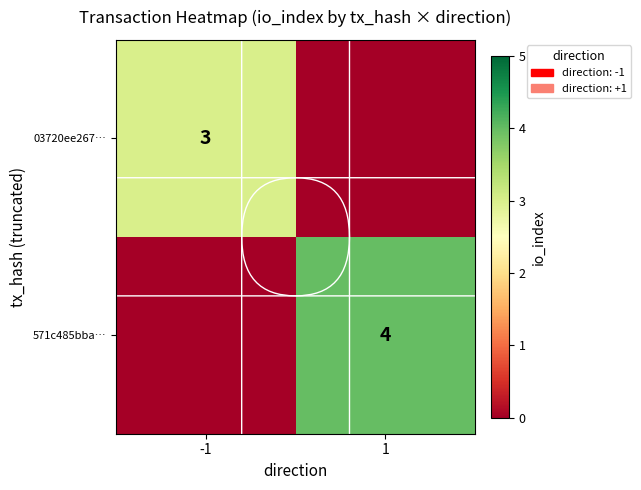

True or false: 03720ee267… has a value of 3 at -1.

True